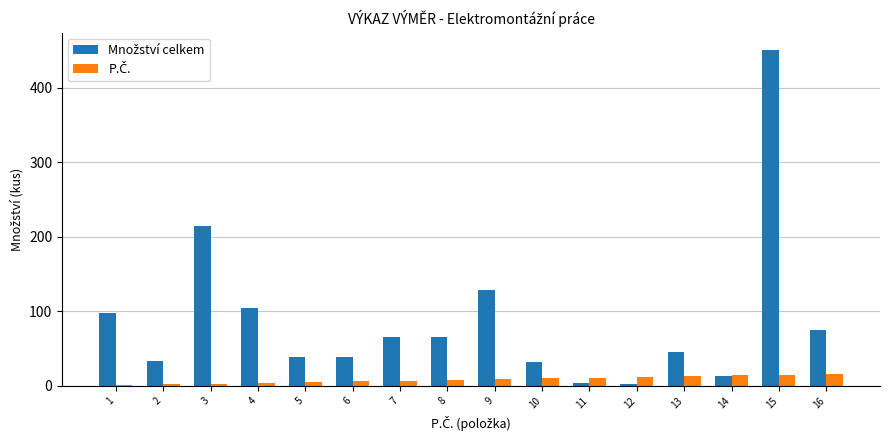

At which category is the sum across all series the highest?

15